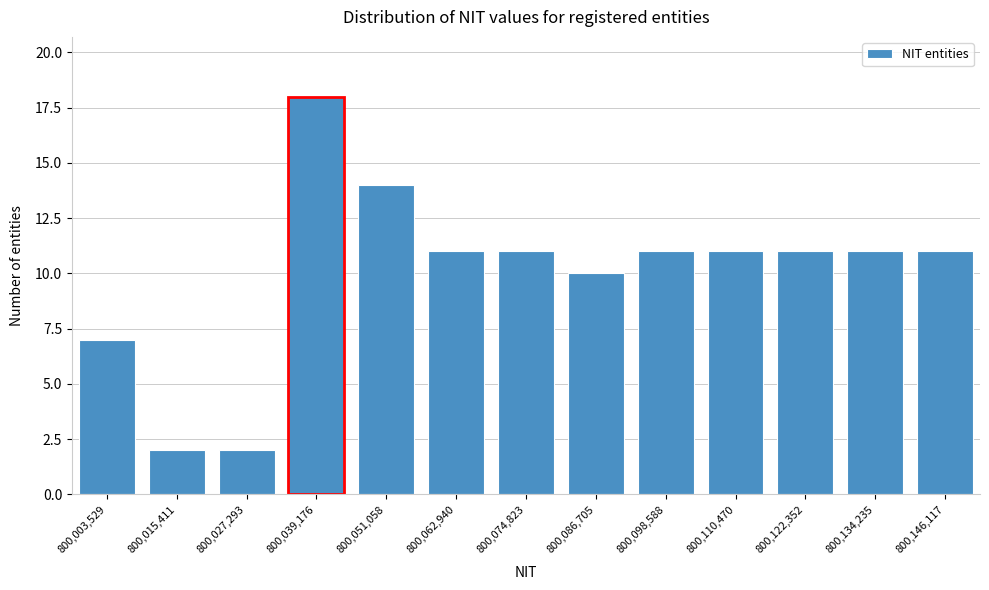

Reading right to left, transcribe all the data shown in this chart.

800,146,117=11	800,134,235=11	800,122,352=11	800,110,470=11	800,098,588=11	800,086,705=10	800,074,823=11	800,062,940=11	800,051,058=14	800,039,176=18	800,027,293=2	800,015,411=2	800,003,529=7